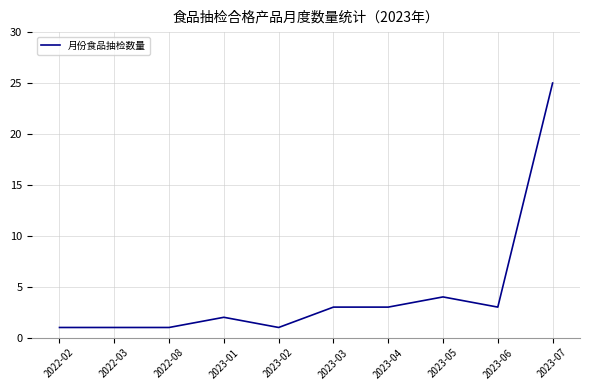

Where is the data nearest to the value 13?

2023-05